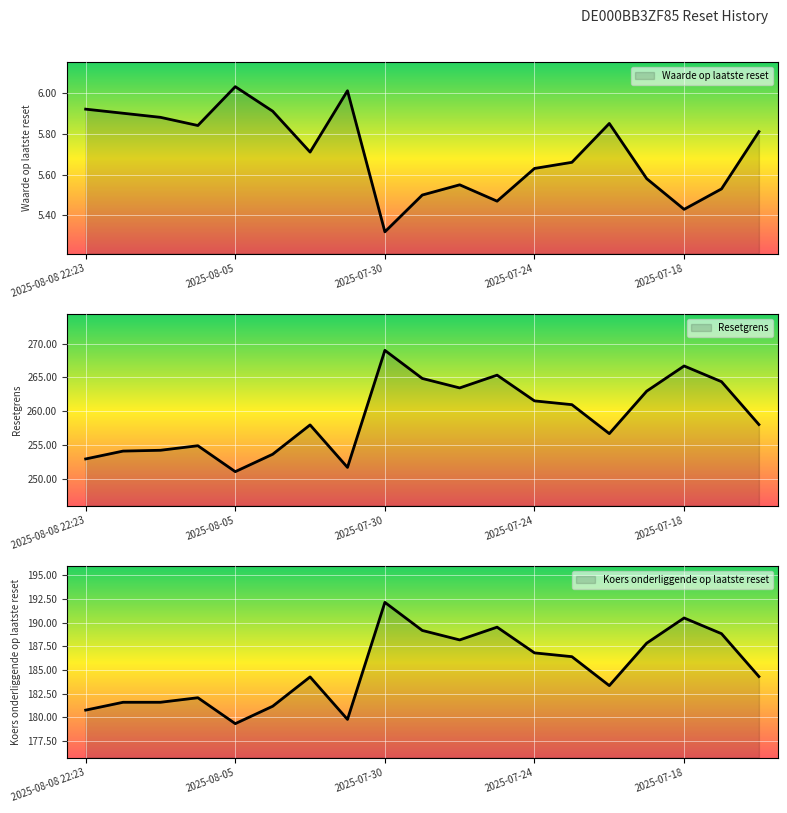

What is the approximate value of Resetgrens at 2025-08-05?

251.0